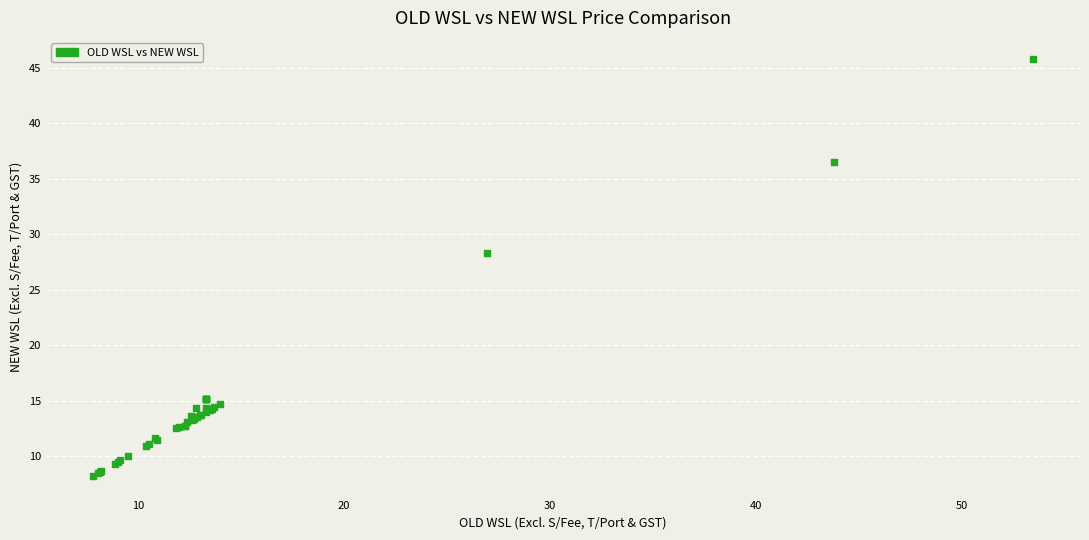

What Y value in the scatter plot is closest to 27?

28.3